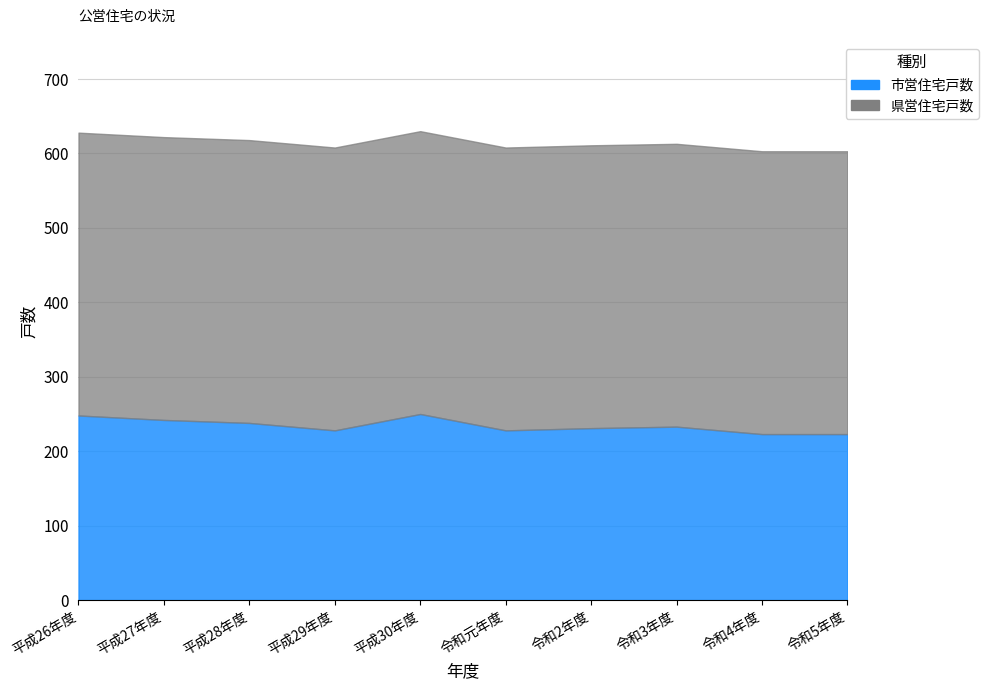

Rank the series by their average value, from lowest to highest.

市営住宅戸数, 県営住宅戸数